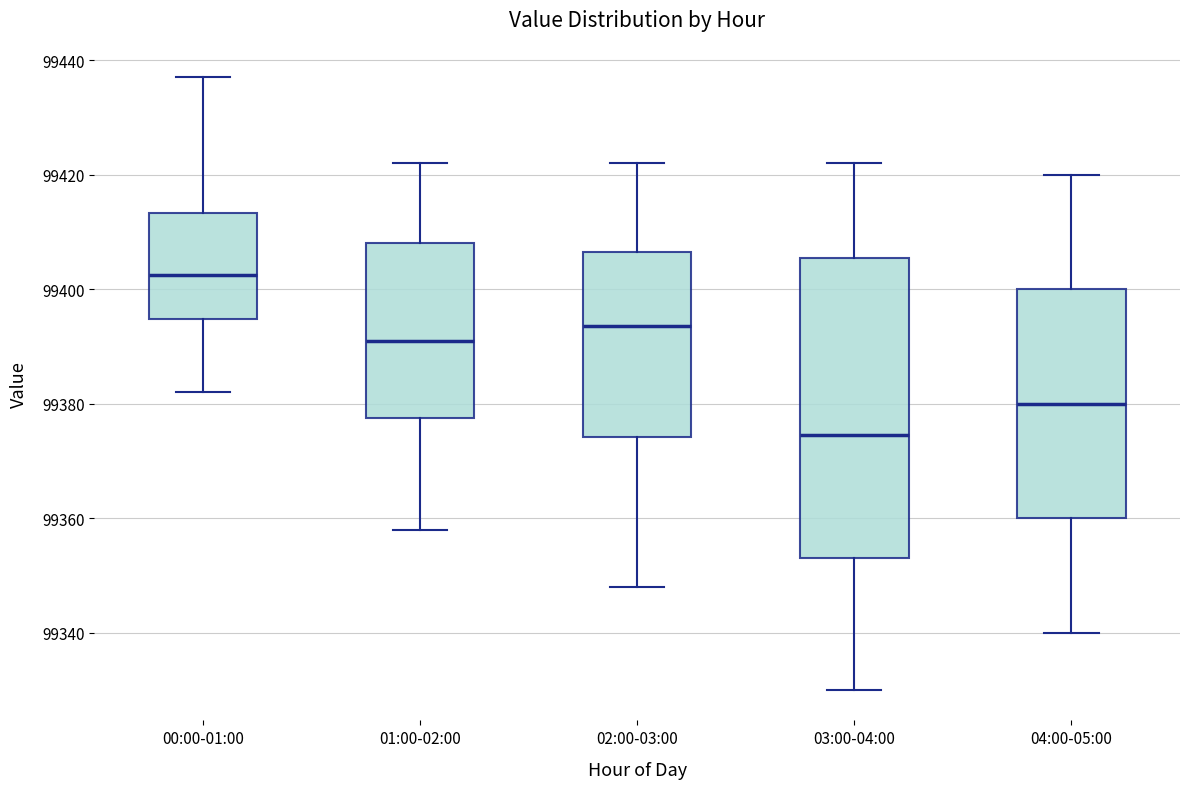

Comparing the boxes themselves (not the whiskers), which one is the tallest?

03:00-04:00